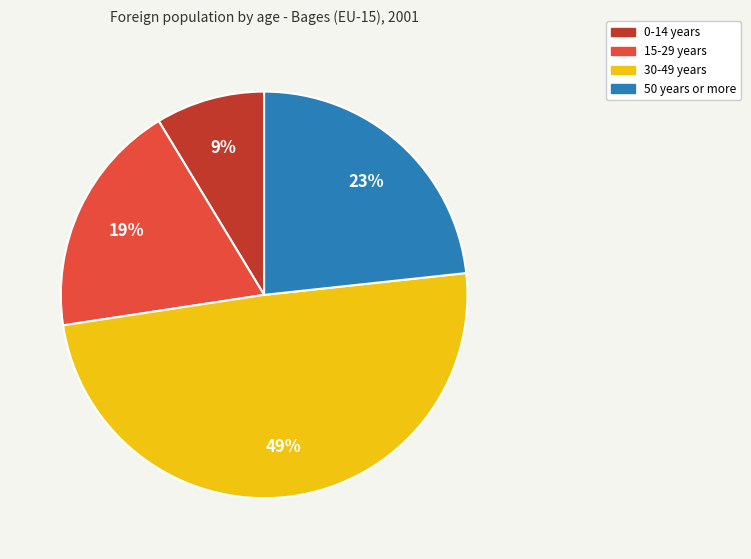

Do 0-14 years and 50 years or more together represent more than half of the pie?

No